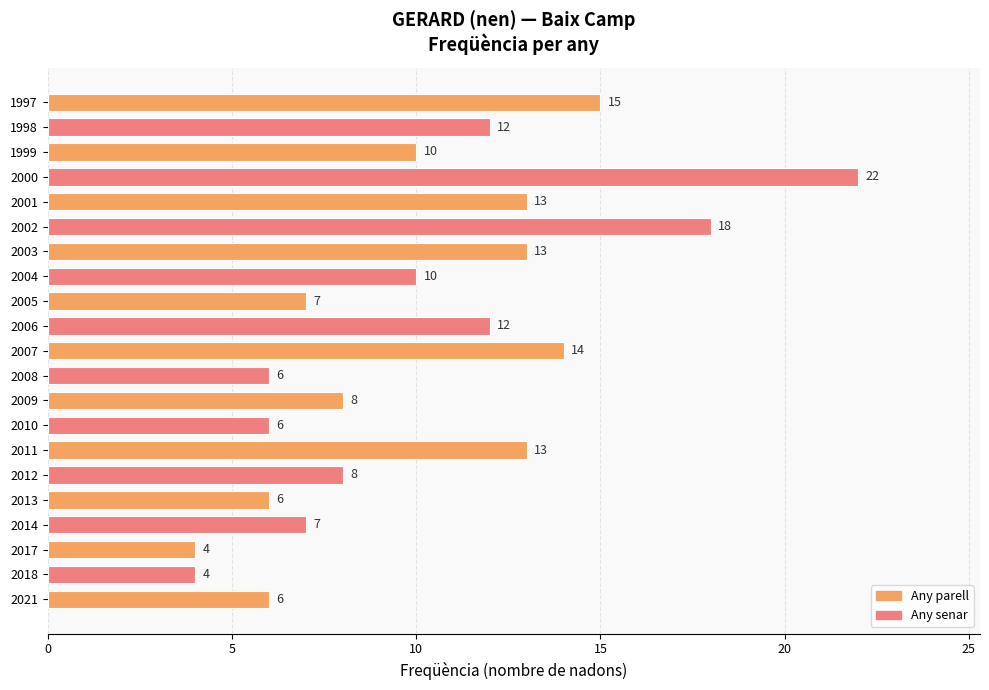

Reading bottom to top, transcribe all the data shown in this chart.

2021=6	2018=4	2017=4	2014=7	2013=6	2012=8	2011=13	2010=6	2009=8	2008=6	2007=14	2006=12	2005=7	2004=10	2003=13	2002=18	2001=13	2000=22	1999=10	1998=12	1997=15